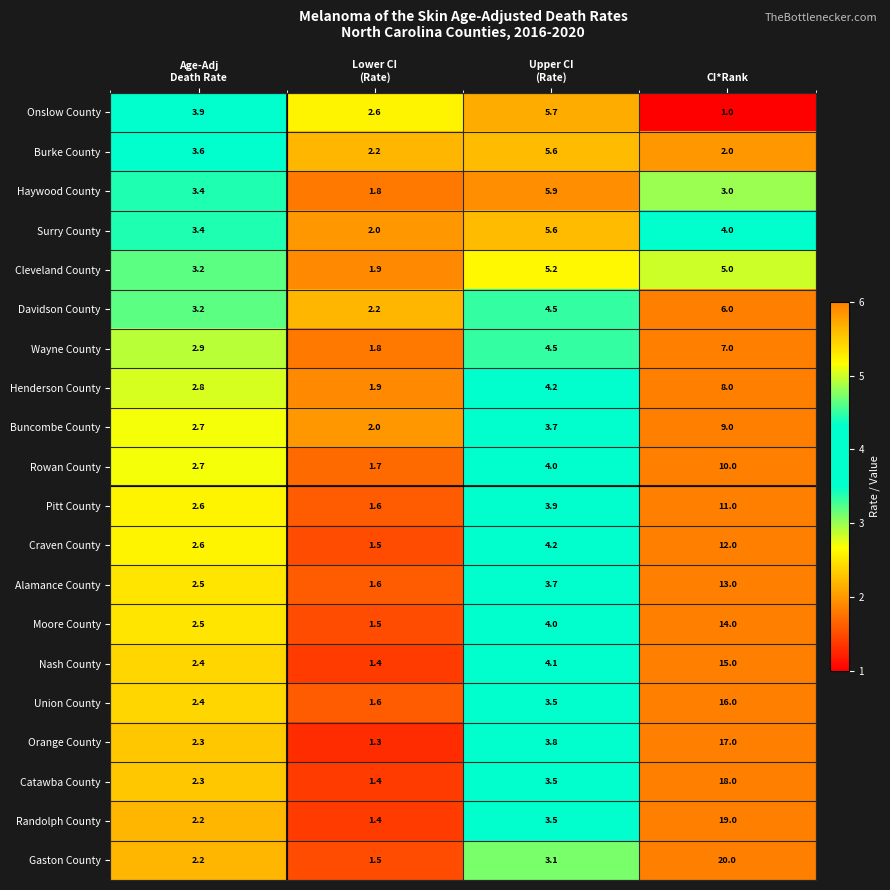

What is the spread (max minus min) of values at Upper CI
(Rate)?

2.8